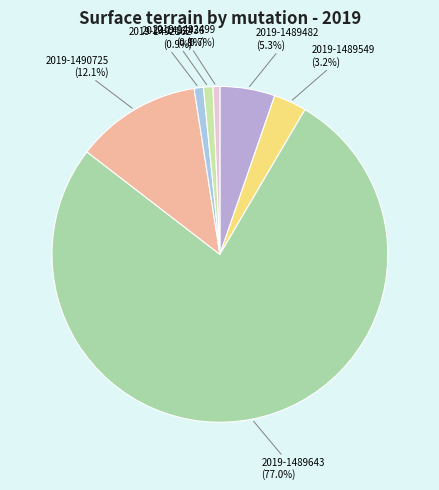

What is the majority slice?

2019-1489643